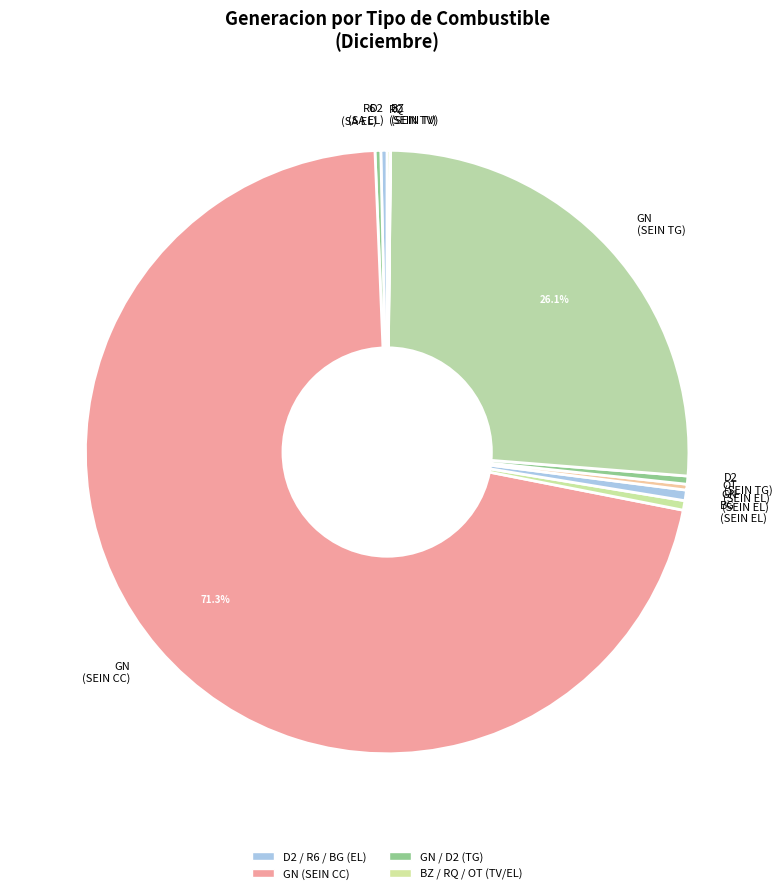

What is the largest slice in the pie chart?

GN (SEIN CC)